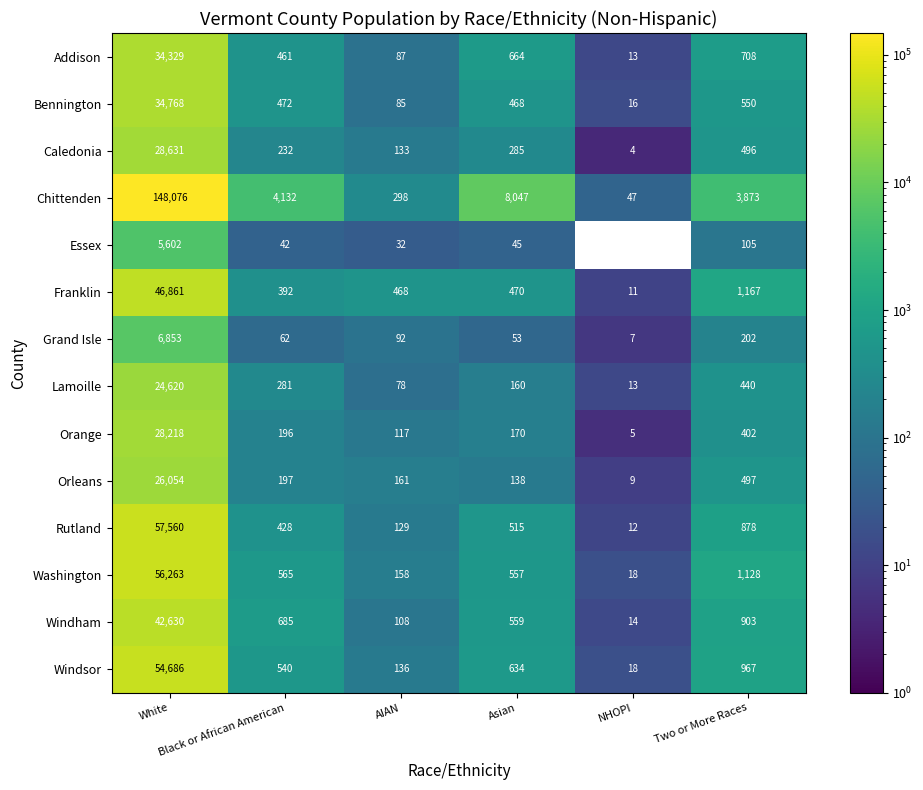

What is the difference between the second highest and second lowest values in the Caledonia series?

363